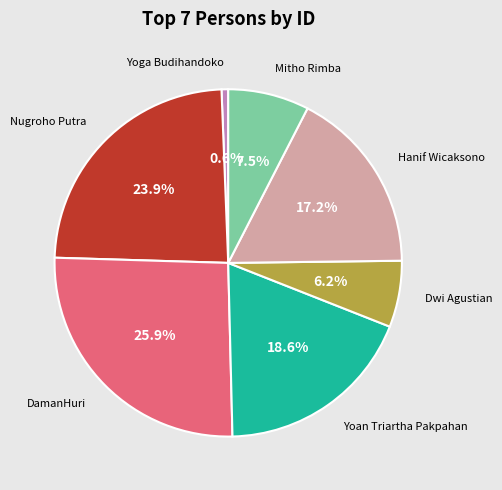

How many segments does this pie chart have?

7